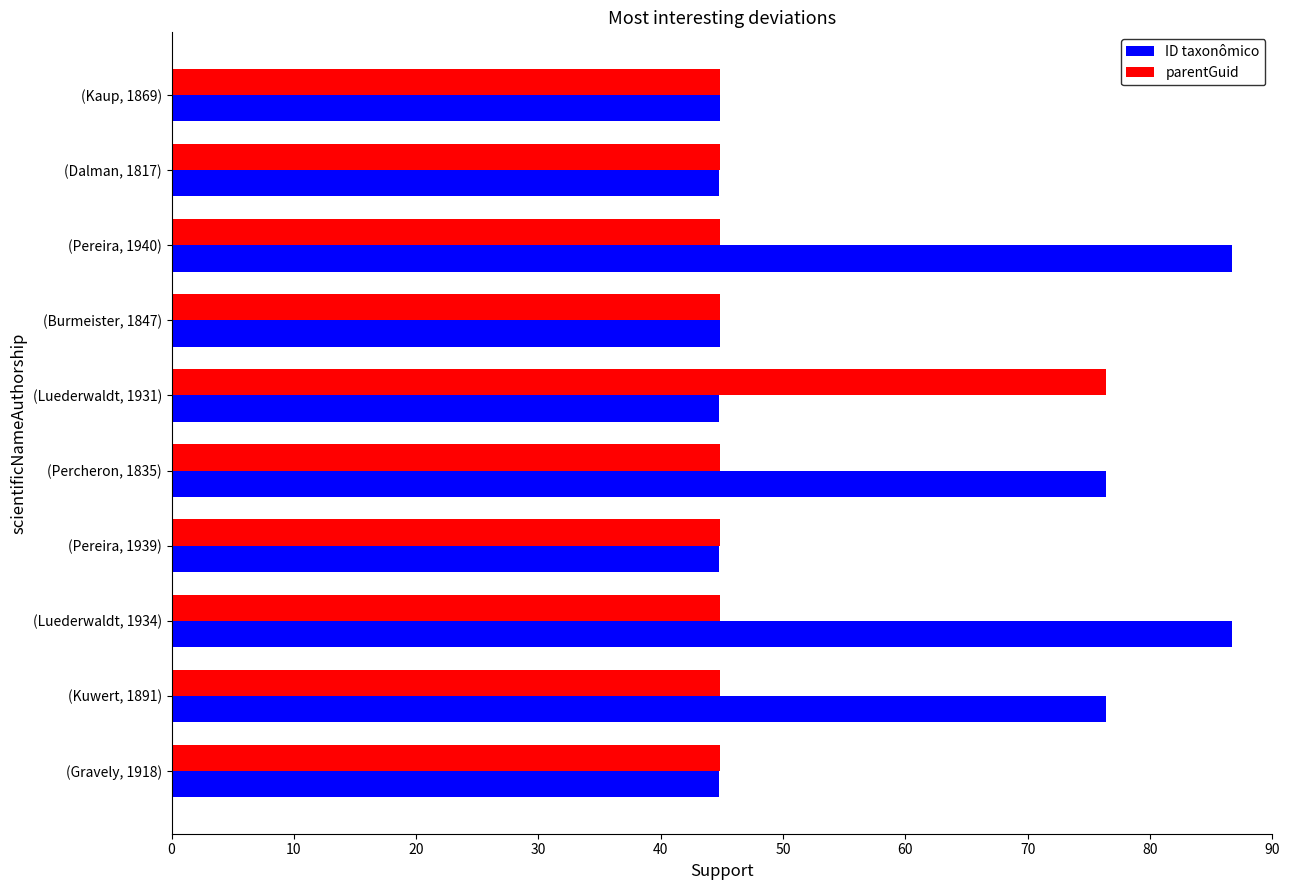

List the series in order of their overall mean, lowest first.

parentGuid, ID taxonômico